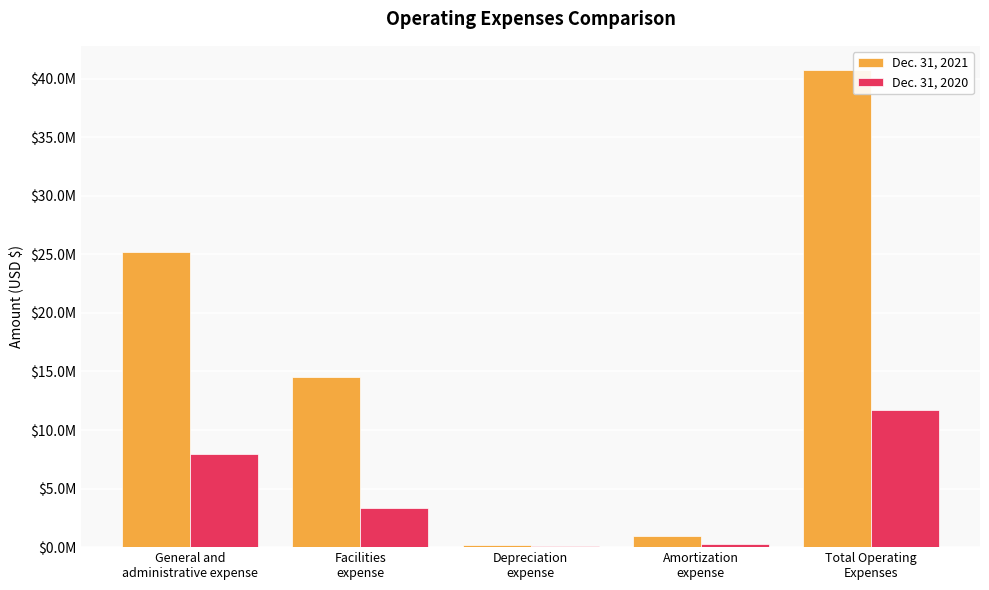

Are the bars horizontal?

No